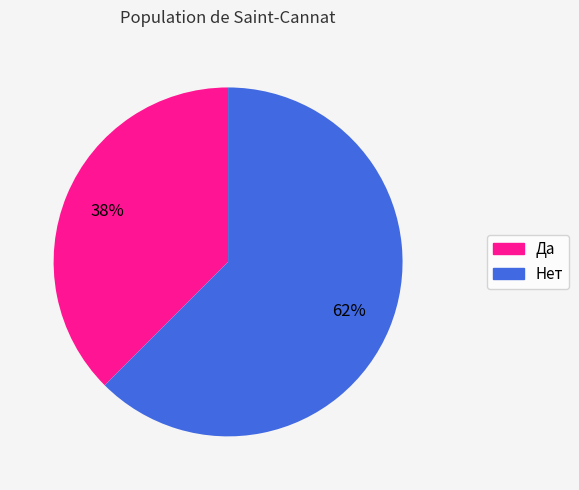

Between Да and Нет, which is larger?

Нет